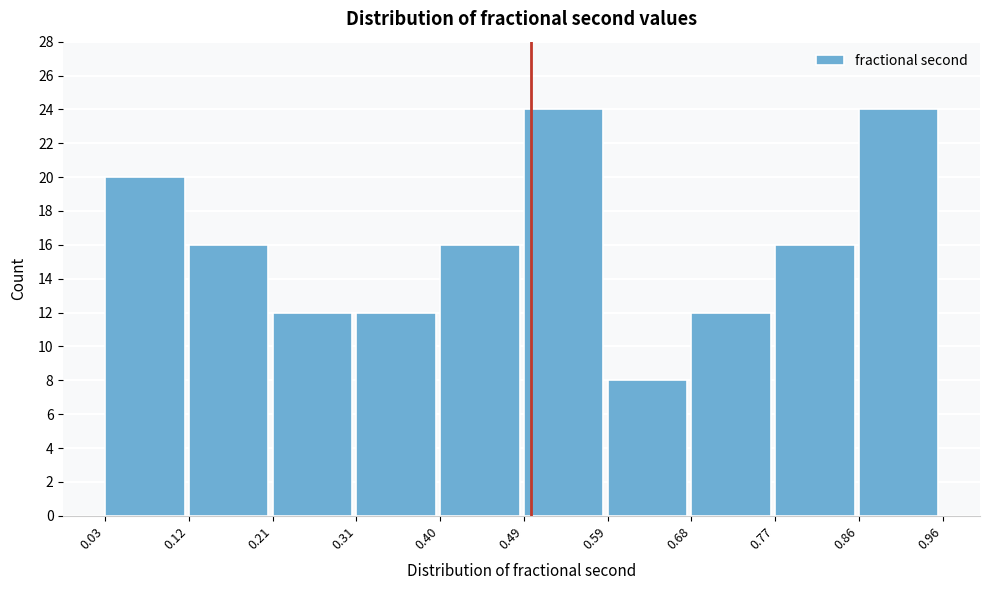

Reading left to right, transcribe this chart: for each bar, give the range it covers on the x-axis and its height. The values are not printed on the chart, so give them approximately, as read against the axis.

0.03 to 0.12: 20
0.12 to 0.21: 16
0.21 to 0.31: 12
0.31 to 0.40: 12
0.40 to 0.49: 16
0.49 to 0.59: 24
0.59 to 0.68: 8
0.68 to 0.77: 12
0.77 to 0.86: 16
0.86 to 0.96: 24